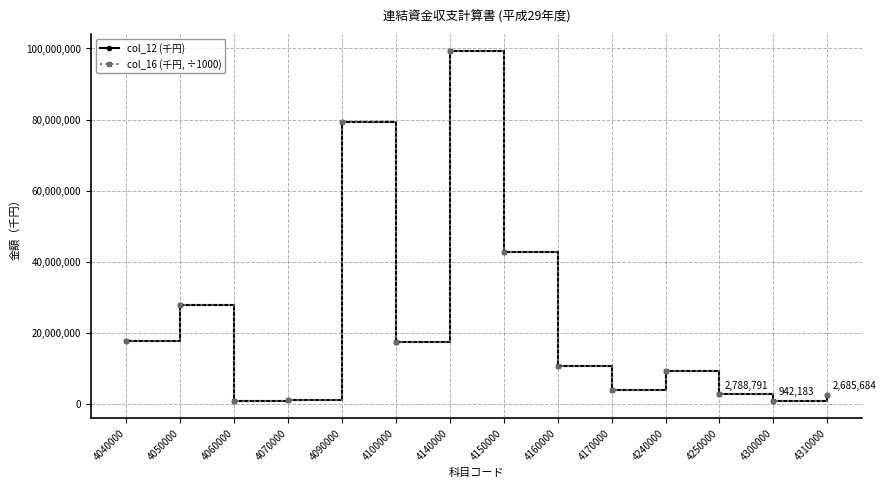

How many lines are shown in the chart?

2